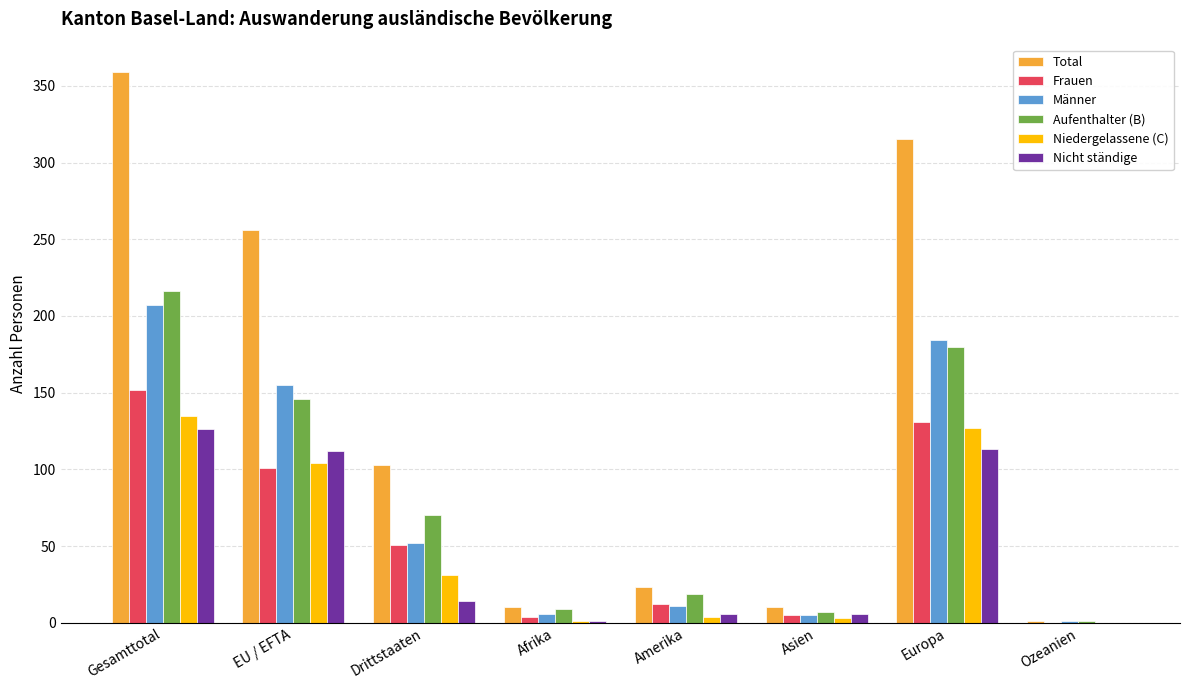

What is the approximate value of Männer at EU / EFTA?

155